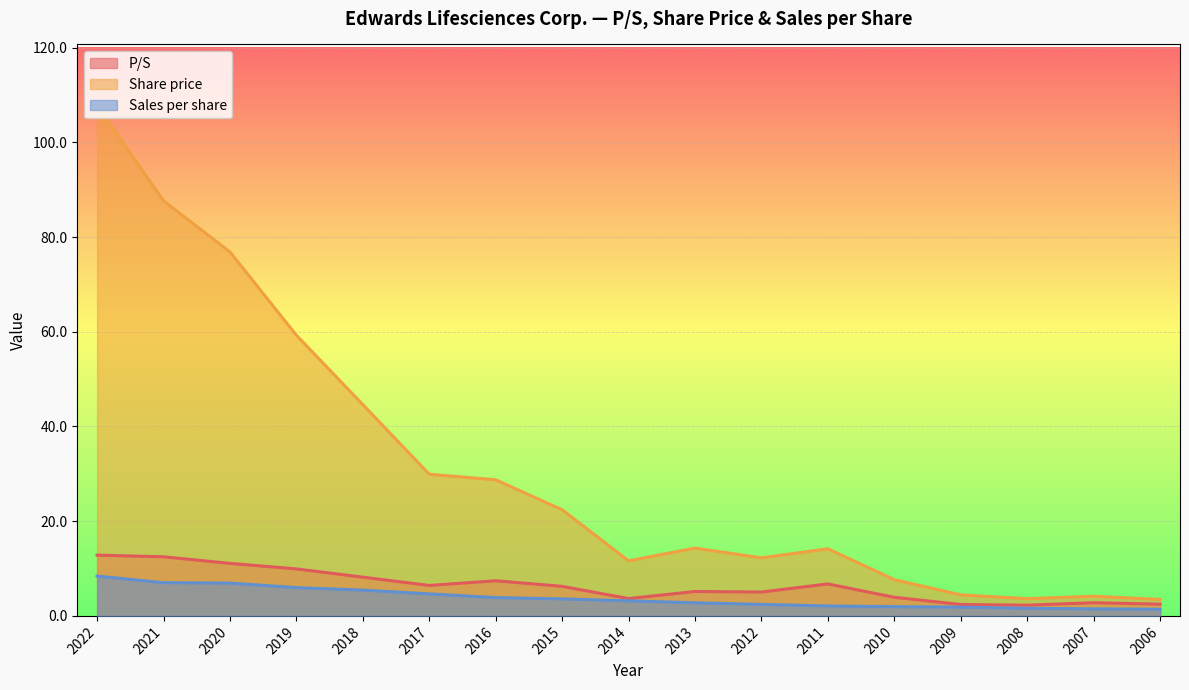

What is the sum of all Sales per share values?

64.7